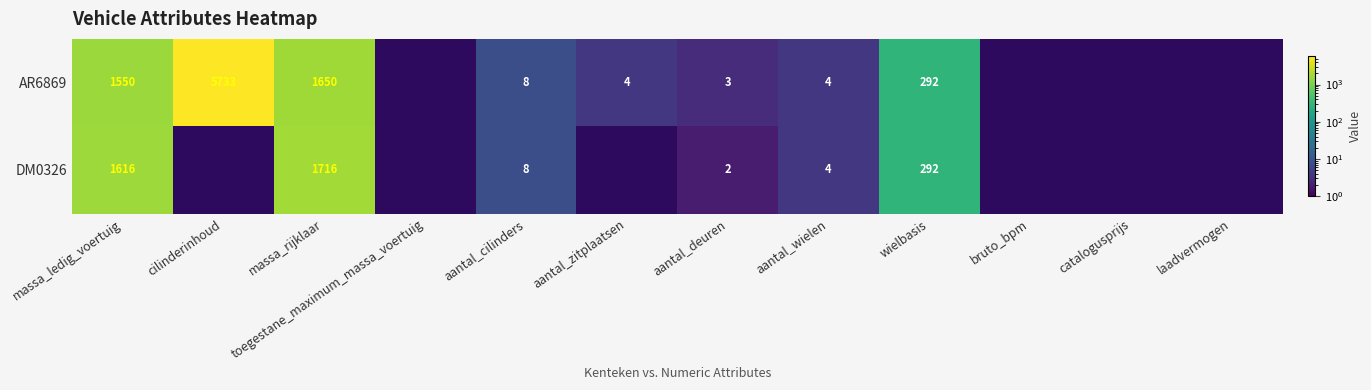

Which category has the highest value across all series?

cilinderinhoud